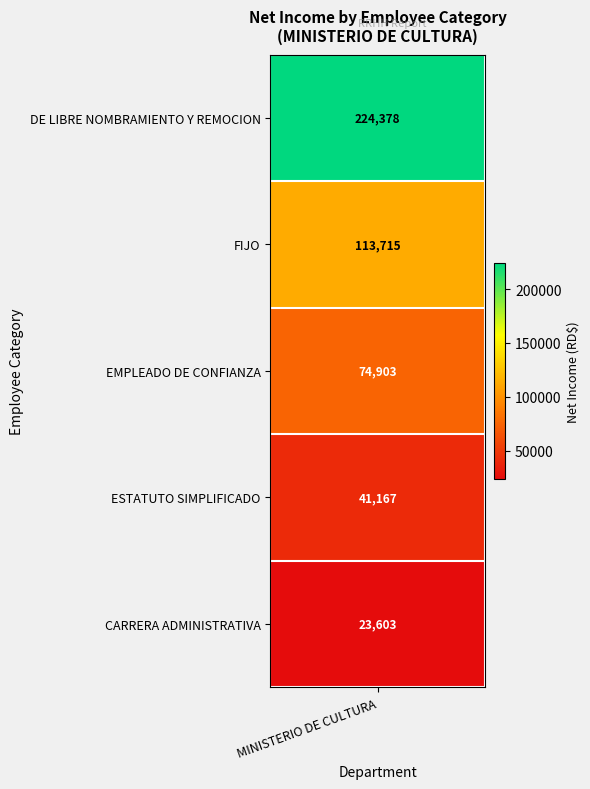

What is the difference between the maximum and second lowest values in the EMPLEADO DE CONFIANZA series?

74902.9